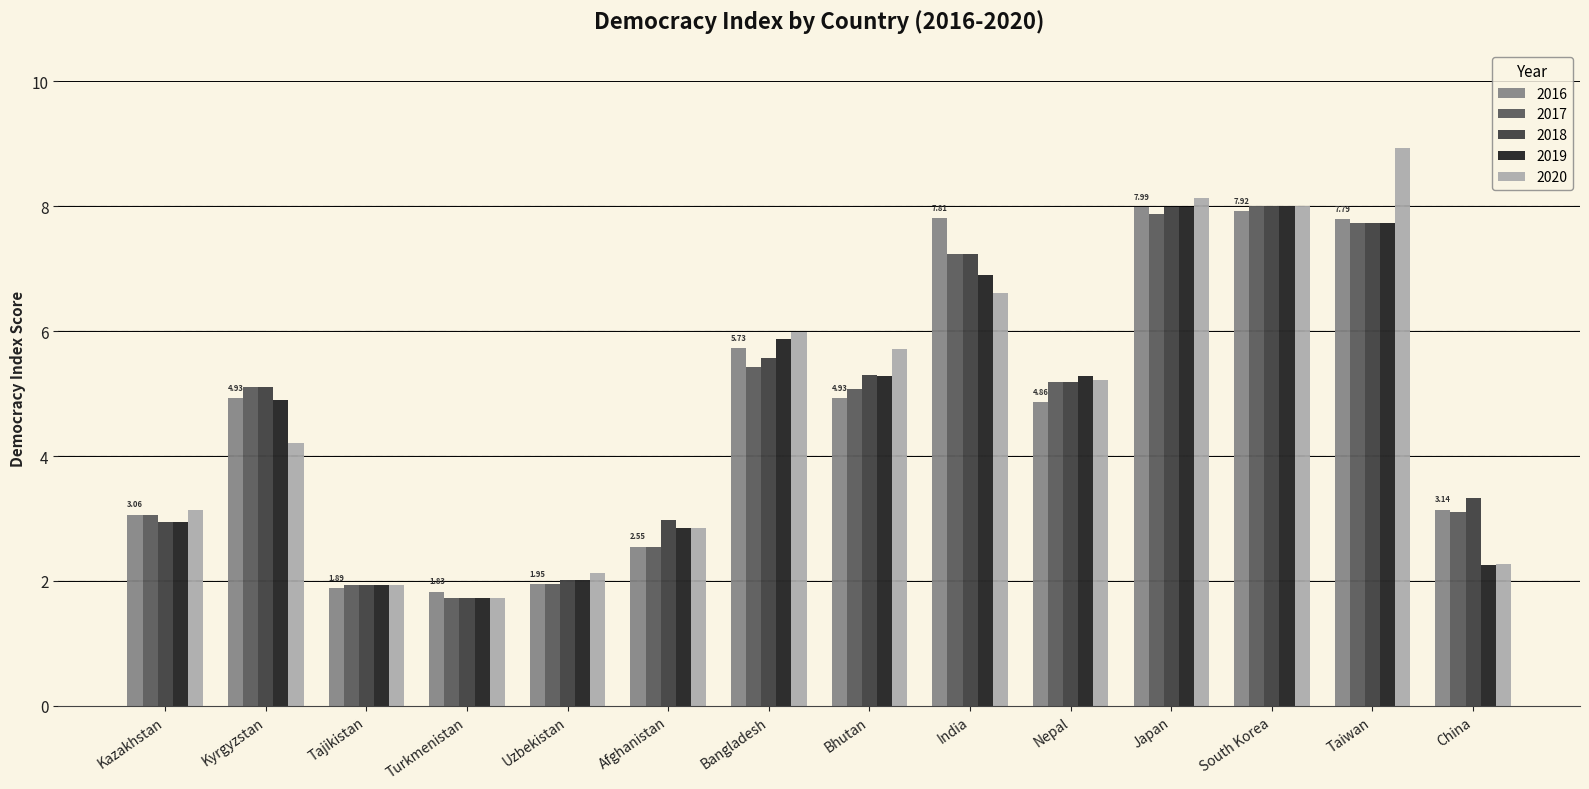

Are the bars horizontal?

No